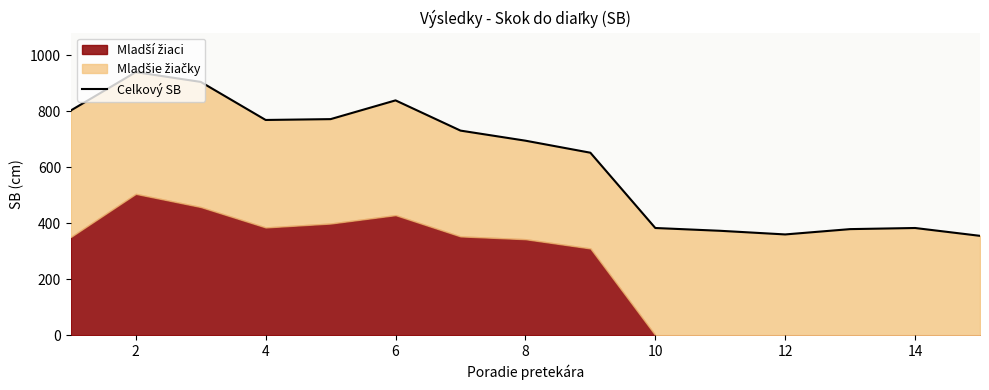

Count the number of categories in the chart.

15